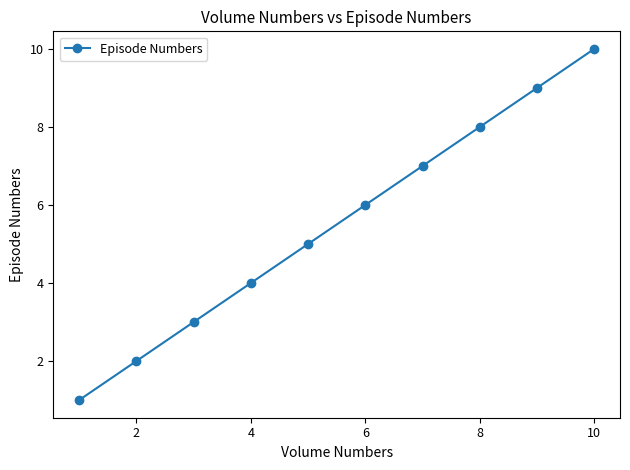

How many series are shown in this chart?

1